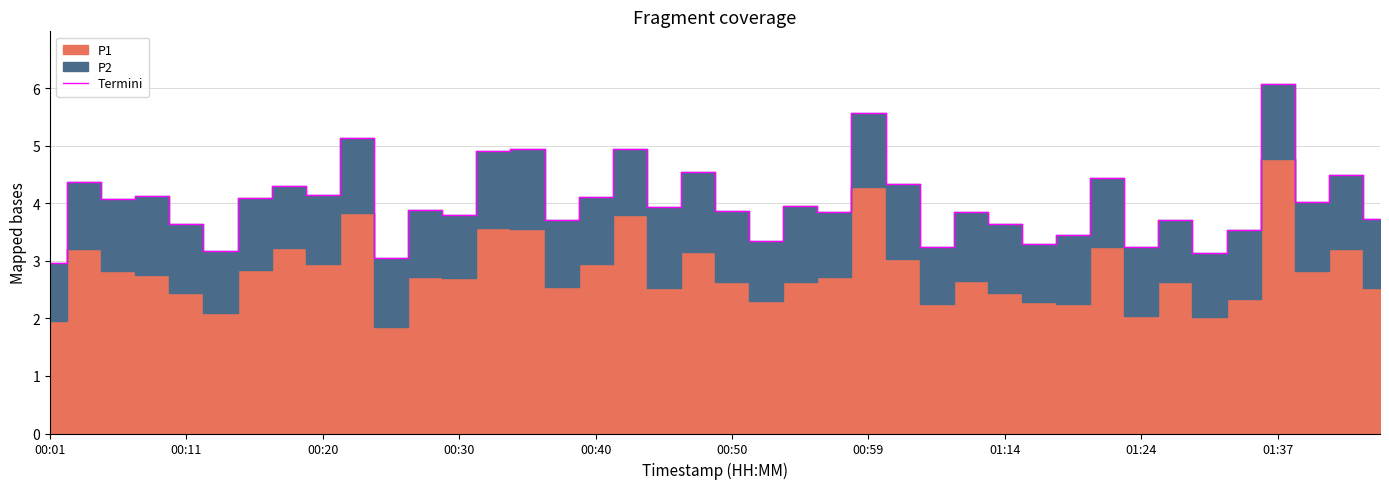

Which label corresponds to the smallest value in the chart?

00:01